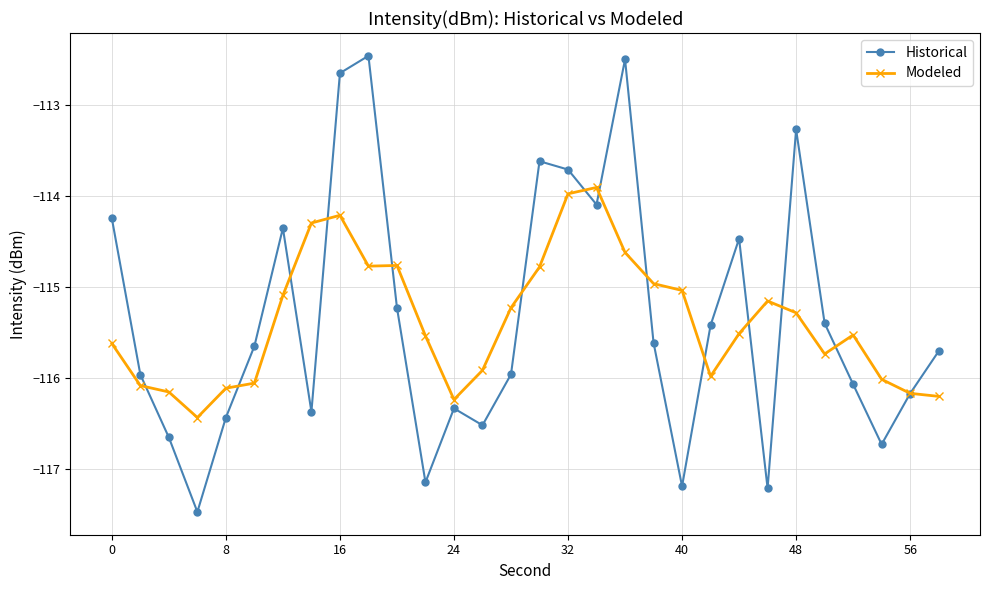

Which series has the widest spread of values?

Historical